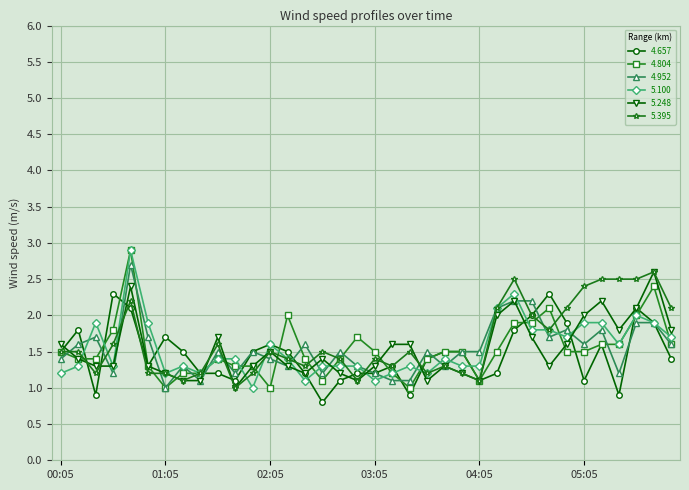

What is the value of the 4.952 point at the 12th from the left?

1.5